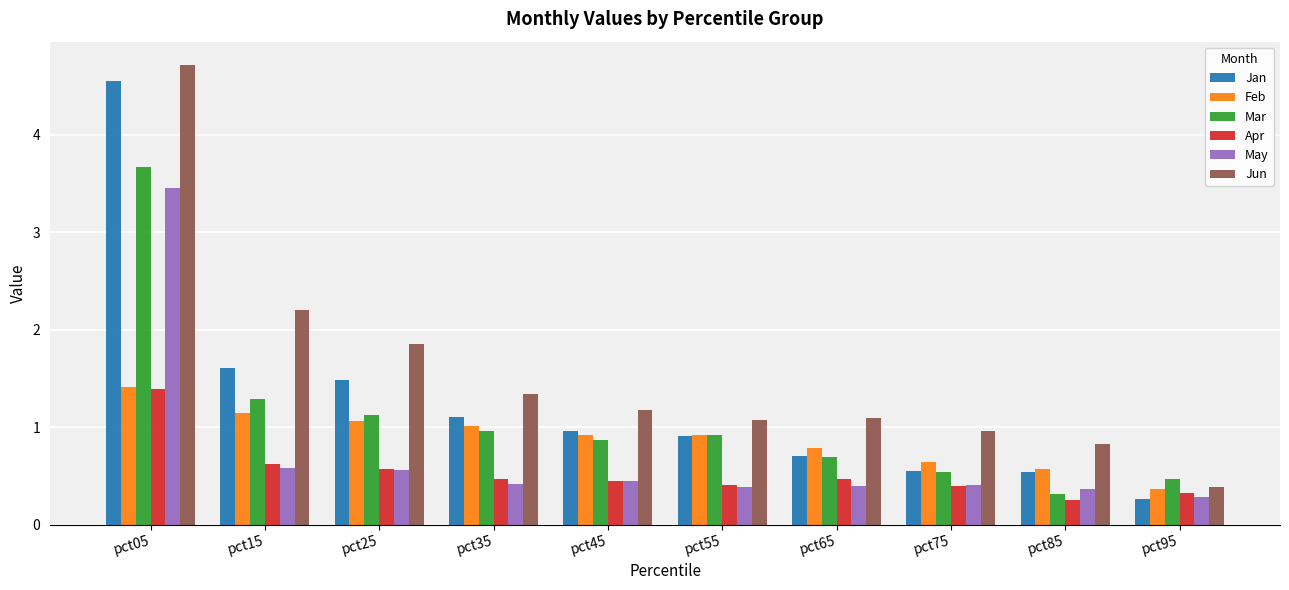

What is the smallest value displayed?

0.3